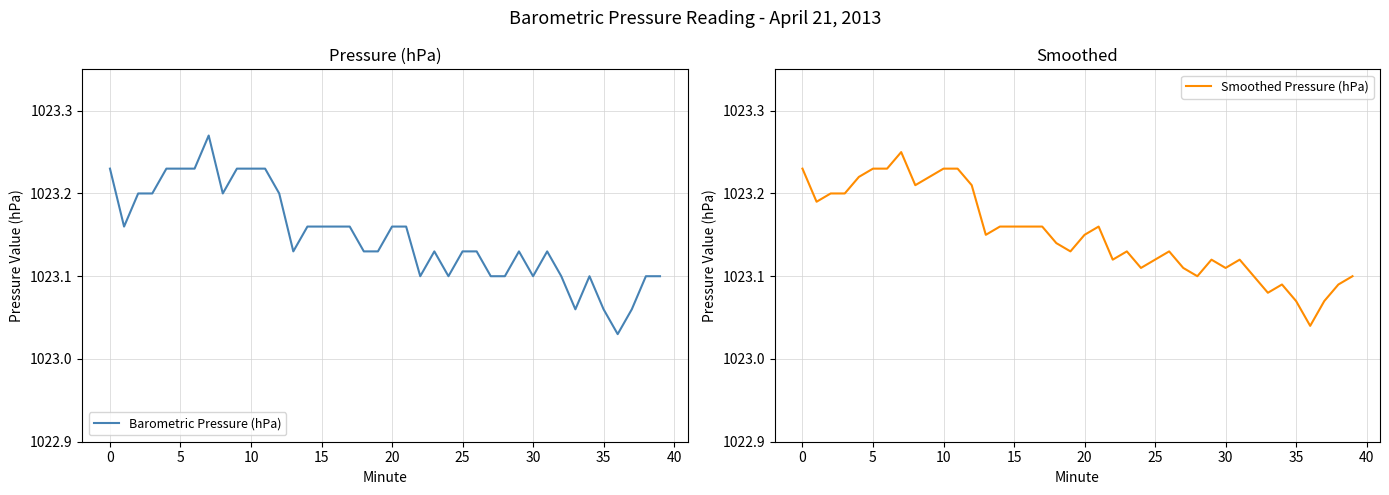

In Barometric Pressure (hPa), how many points are higher than both neighbors (excluding endpoints)?

5